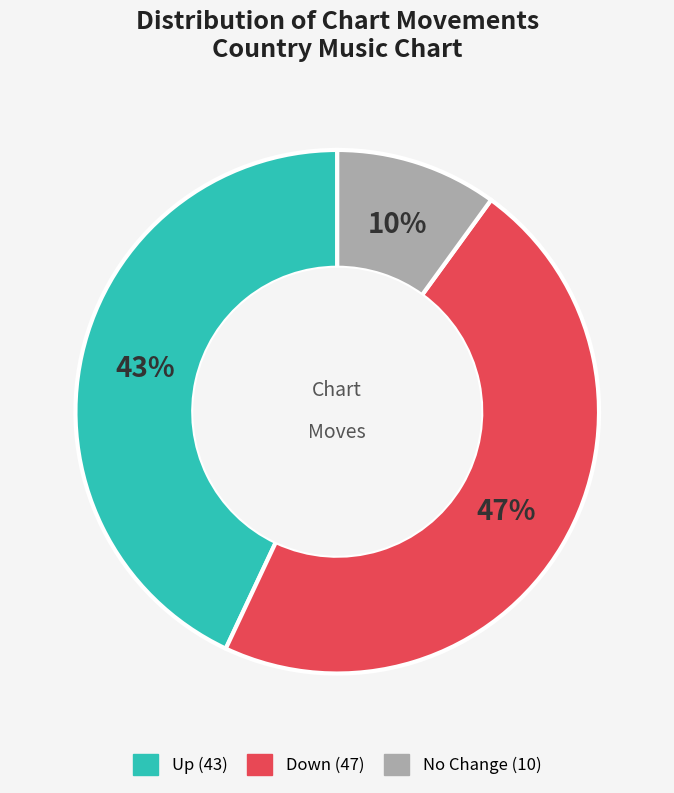

Is there any slice that represents more than half of the pie?

No